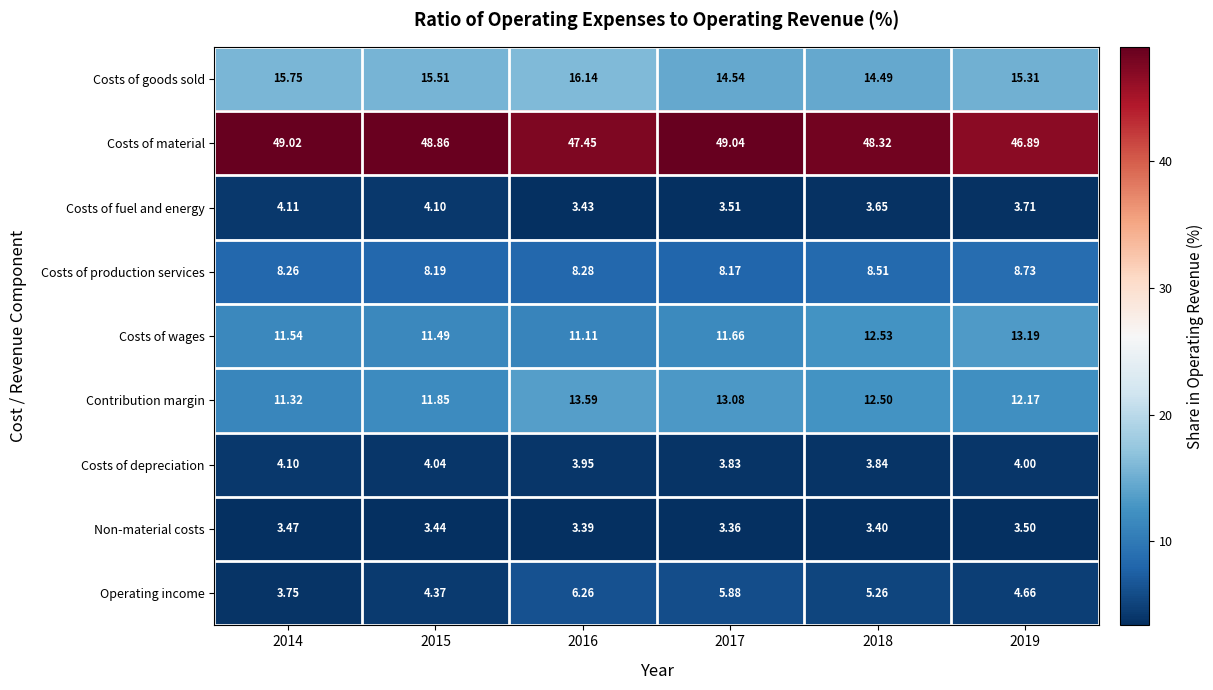

Which series has the widest spread of values?

Operating income